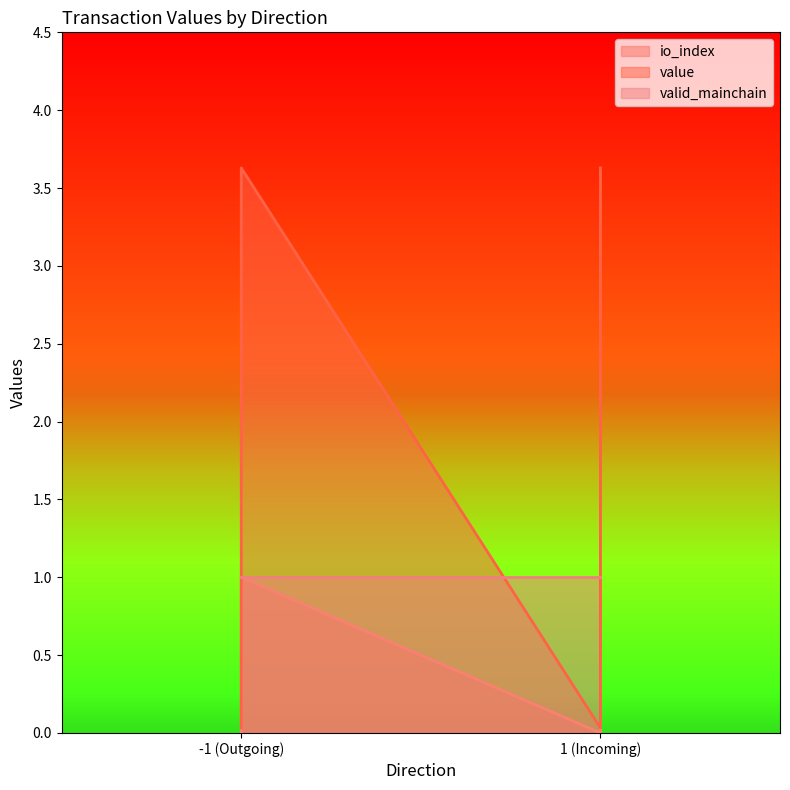

Between -1 (Outgoing) and 1 (Incoming), which series saw the biggest shift?

value